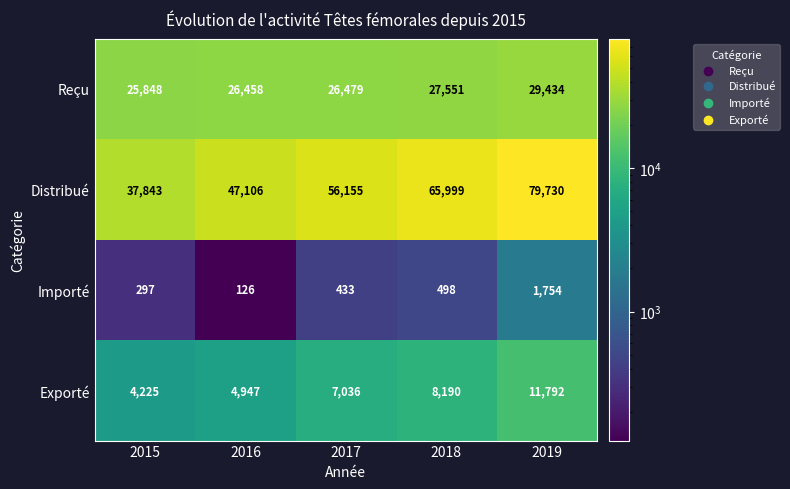

Reading left to right, extract all data points from this chart.

Reçu: 25848	26458	26479	27551	29434
Distribué: 37843	47106	56155	65999	79730
Importé: 297	126	433	498	1754
Exporté: 4225	4947	7036	8190	11792